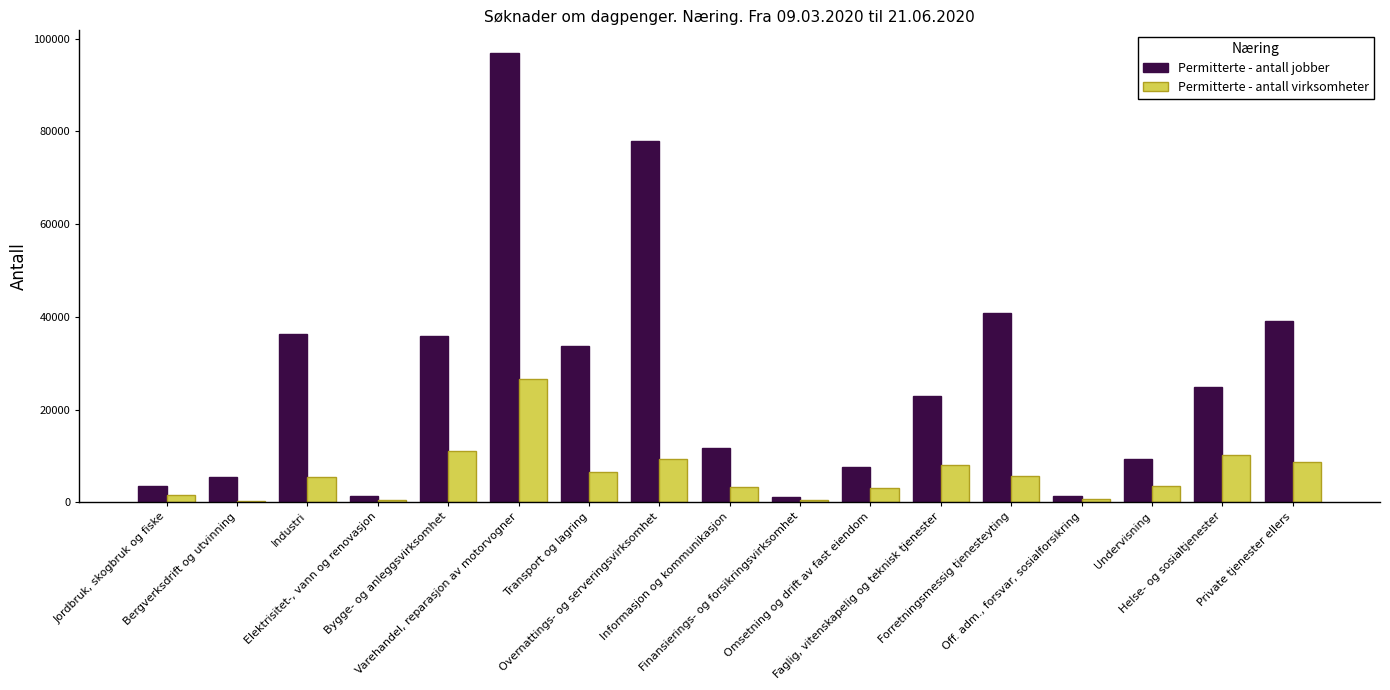

The Permitterte - antall jobber series shows 5435 at Bergverksdrift og utvinning. True or false?

True